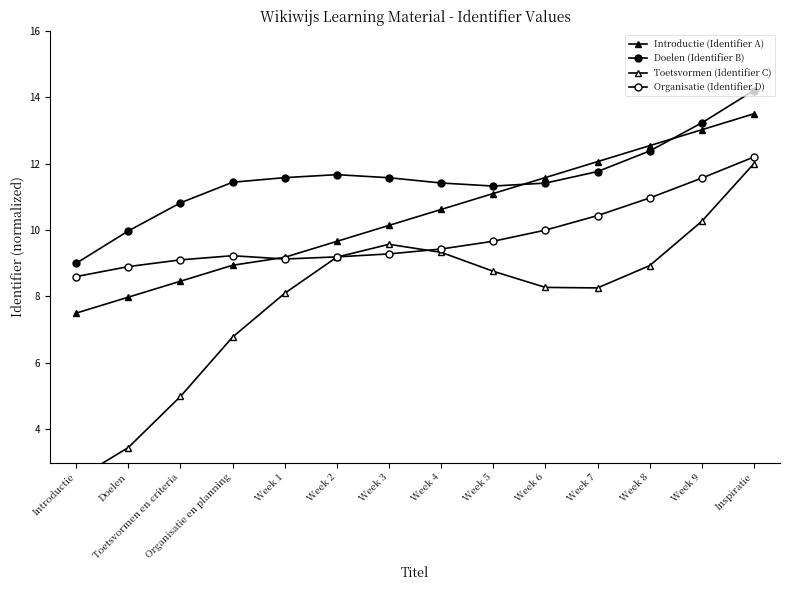

The Introductie (Identifier A) series shows 5.3 at Week 1. True or false?

False